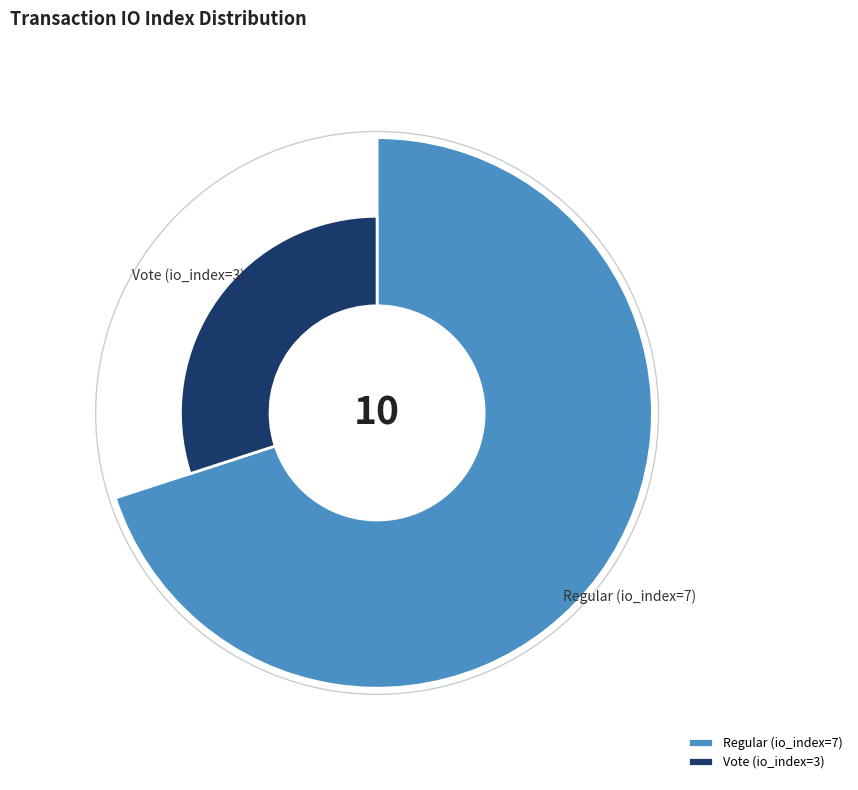

To the nearest percent, what is the average slice percentage?

50%